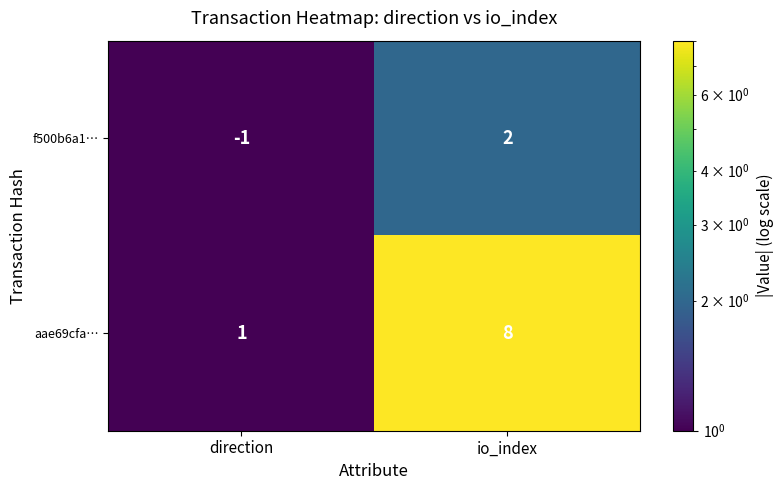

At which category is the sum across all series the highest?

io_index